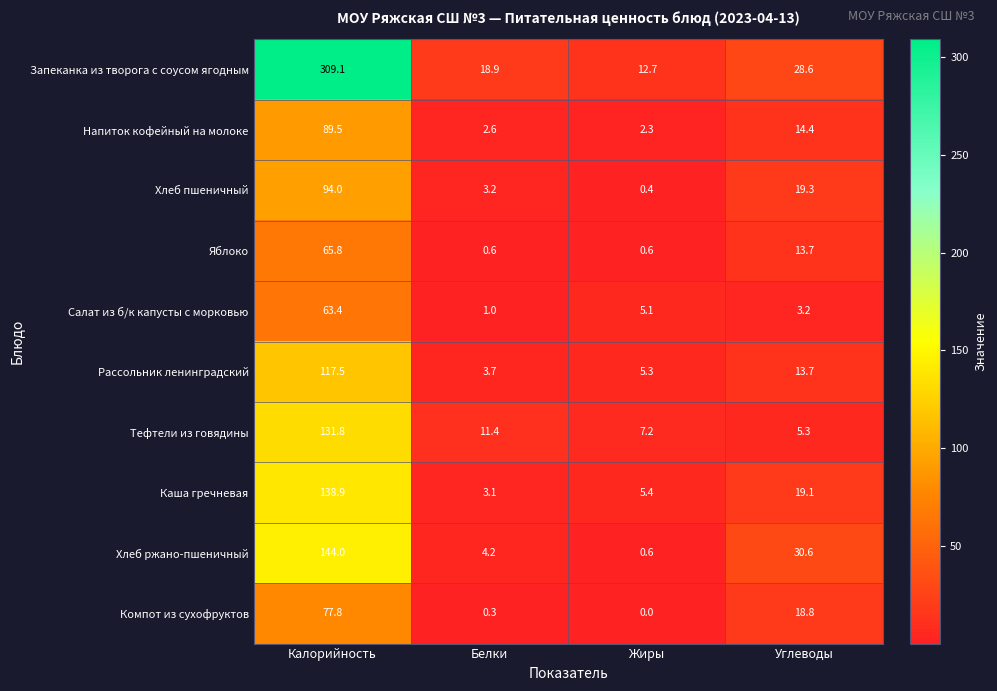

Which series has the largest total across all categories?

Запеканка из творога с соусом ягодным